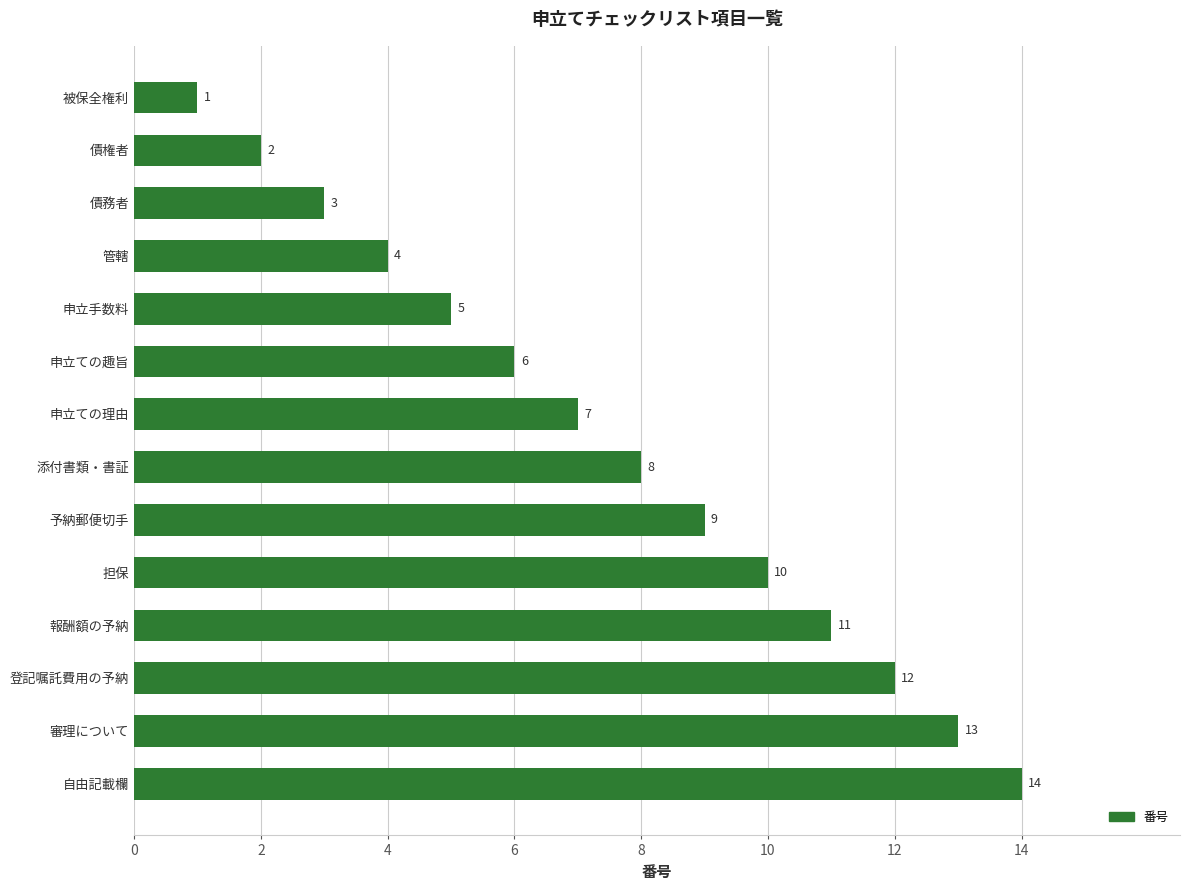

Which label corresponds to the smallest value in the chart?

被保全権利